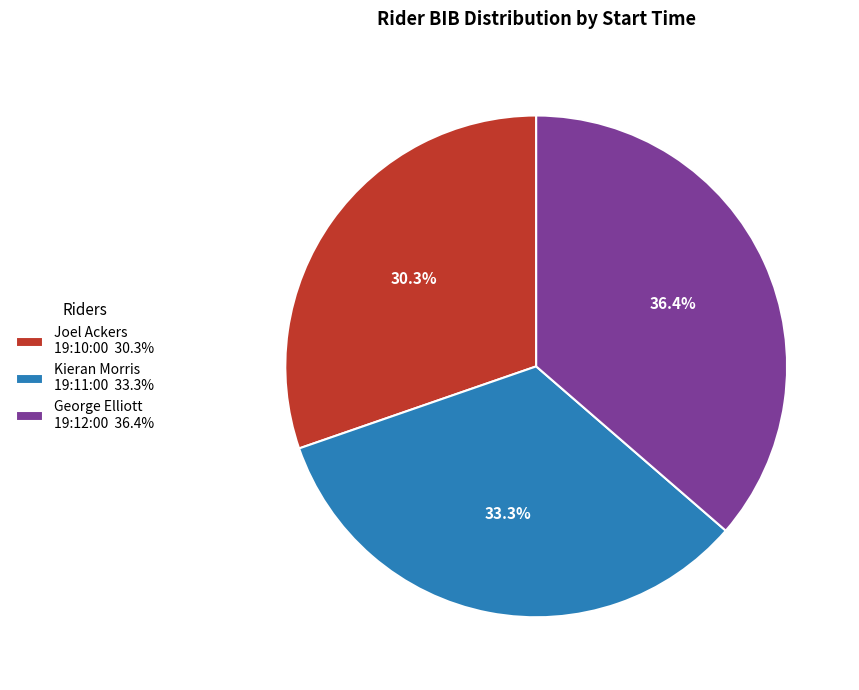

Combined, do Joel Ackers 19:10:00 30.3% and Kieran Morris 19:11:00 33.3% account for over 50%?

Yes